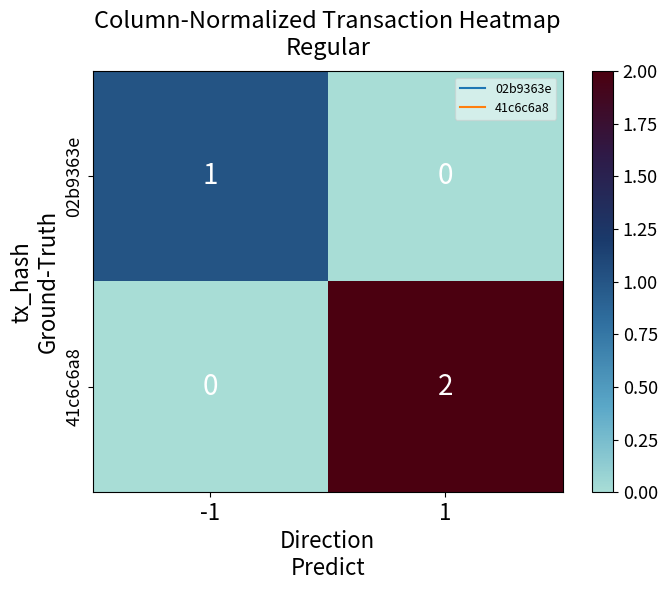

Reading left to right, transcribe all the data shown in this chart.

02b9363e: 1	0
41c6c6a8: 0	2